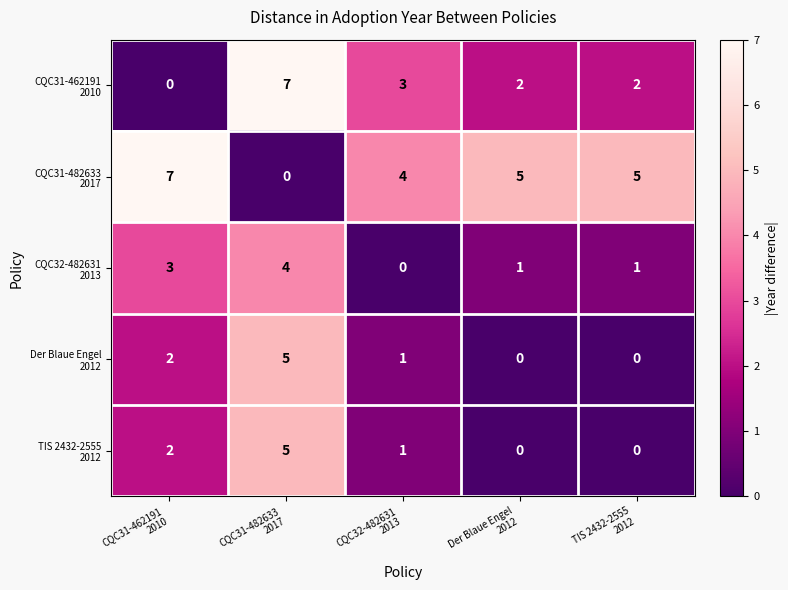

At how many categories does at least one series exceed 1?

5